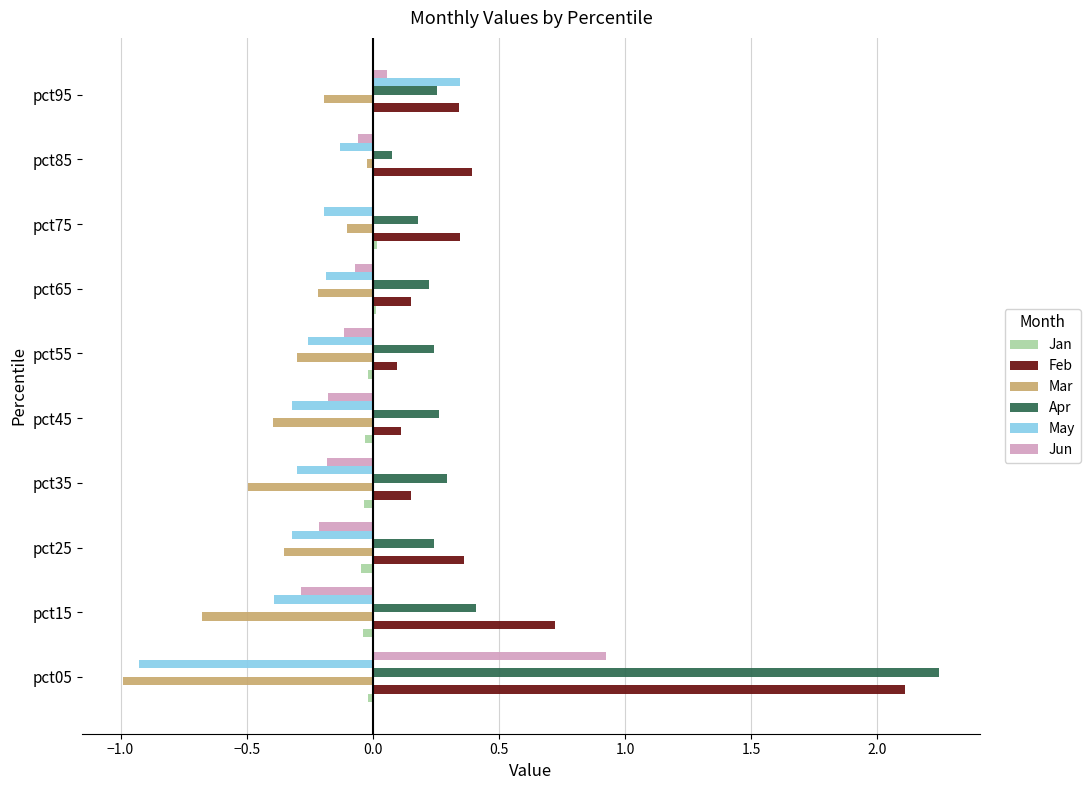

The value of May at pct15 is -0.6. True or false?

False